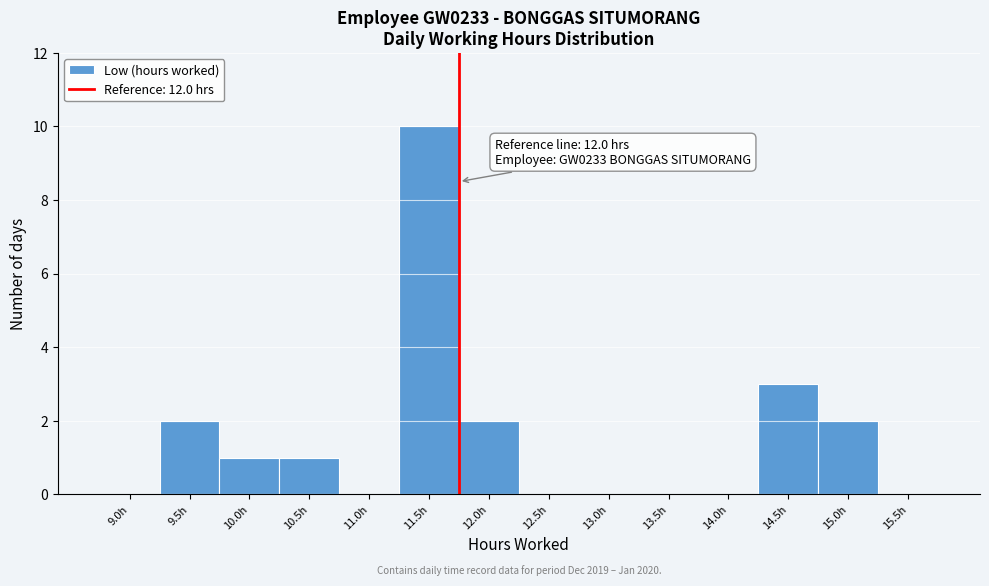

Reading left to right, list all the values displayed in this chart.

9.0h=0	9.5h=2	10.0h=1	10.5h=1	11.0h=0	11.5h=10	12.0h=2	12.5h=0	13.0h=0	13.5h=0	14.0h=0	14.5h=3	15.0h=2	15.5h=0